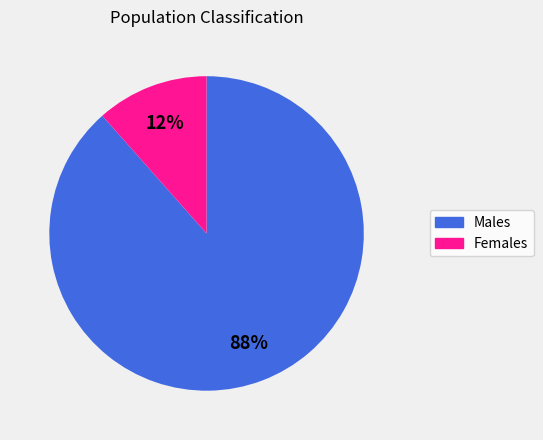

To the nearest percent, what is the combined percentage of Females and Males?

100%